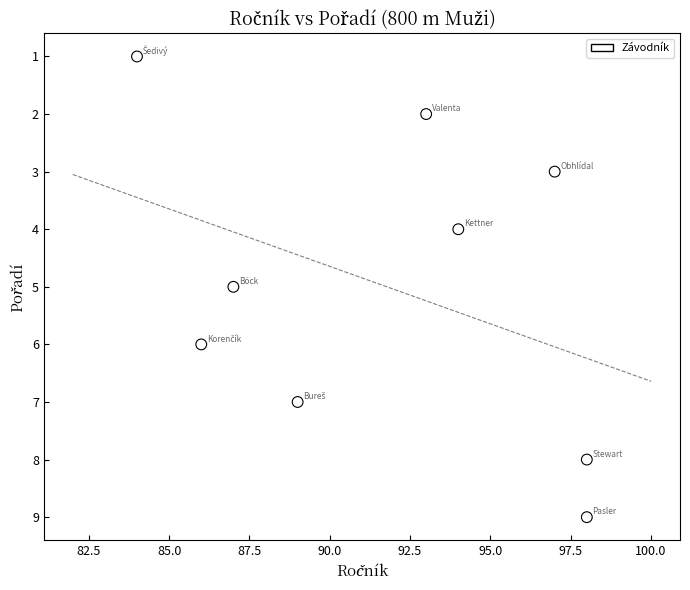

What is the range of X values (max minus min)?

14